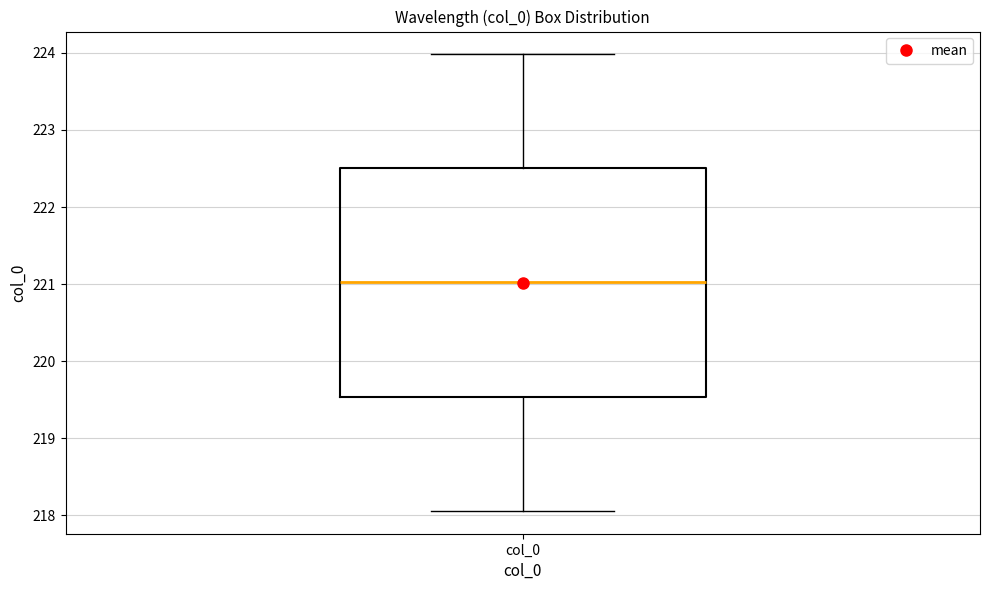

Where does the lower whisker of the box for col_0 end on the y-axis? The values are not printed on the chart, so give them approximately, as read against the axis.

218.1